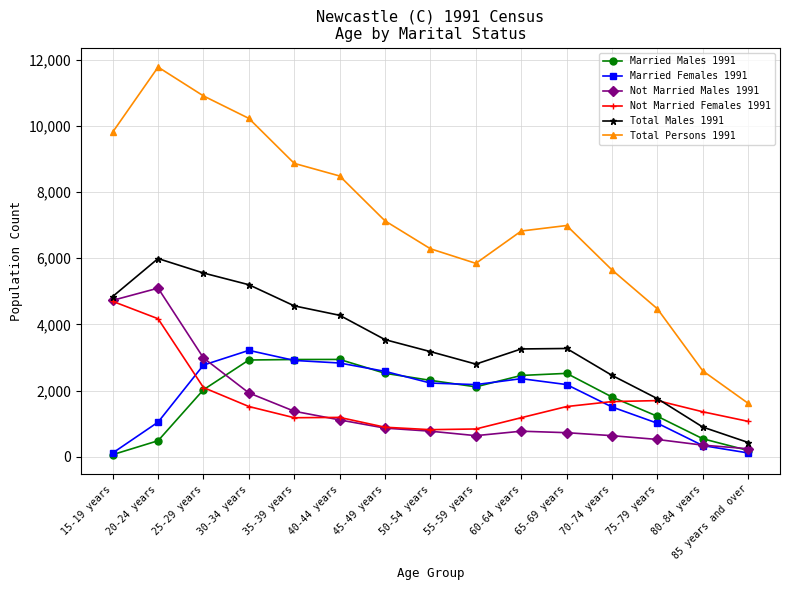

What is the greatest value displayed?

11777